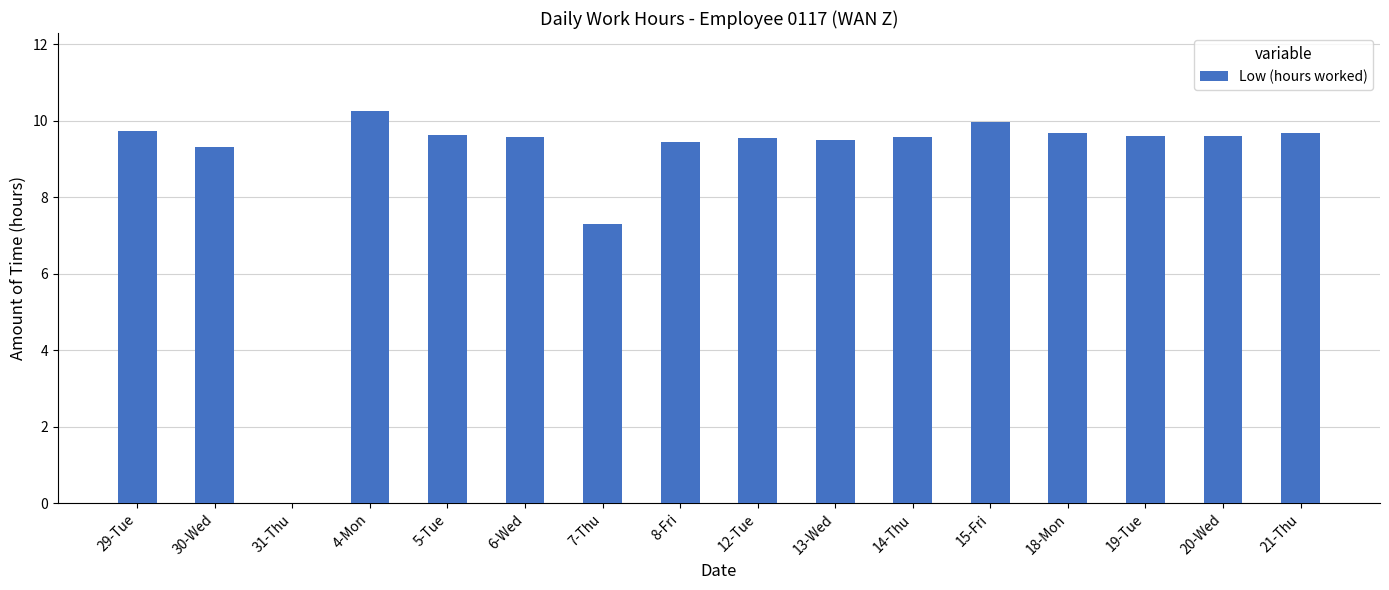

What is the sum of the values at 8-Fri and 5-Tue?

19.1